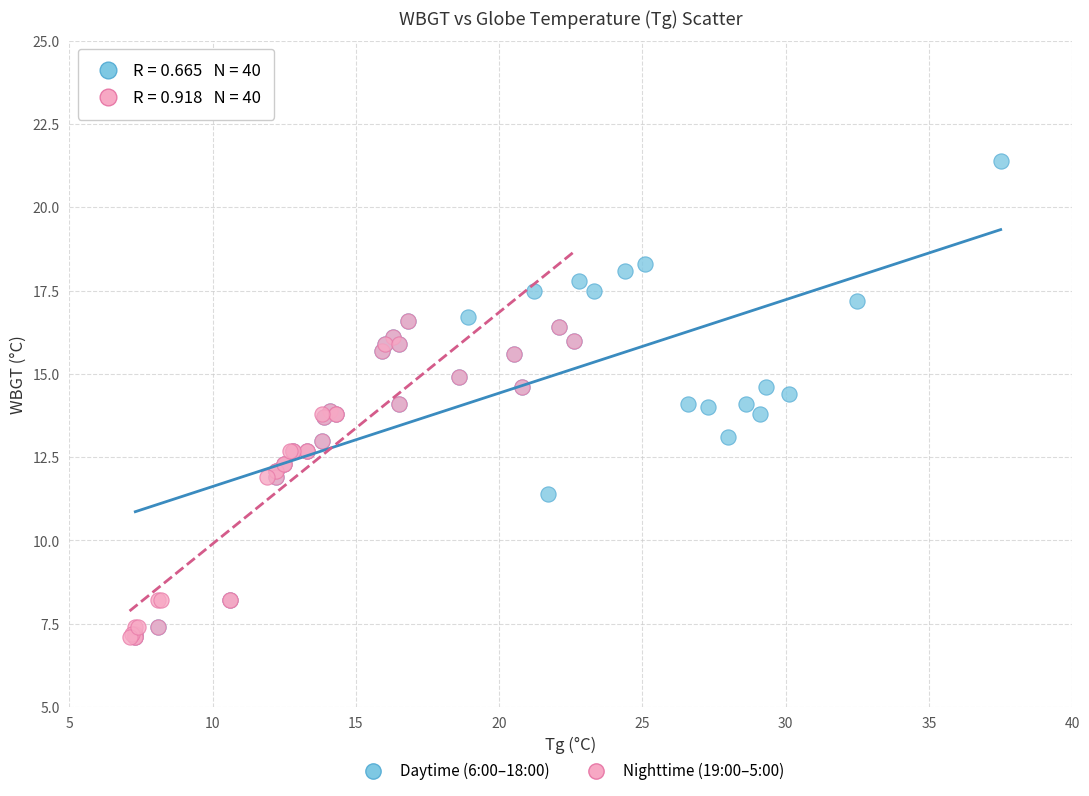

Which series has the largest Y range (max minus min)?

Daytime (6:00–18:00)